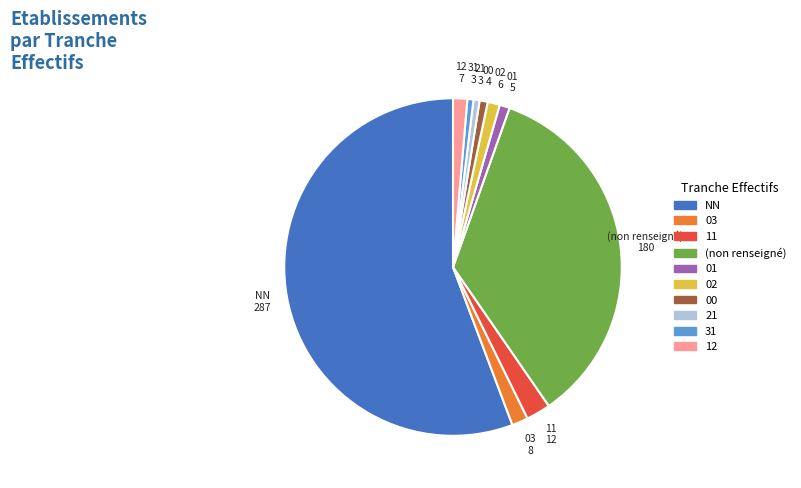

Does any single category account for the majority?

Yes